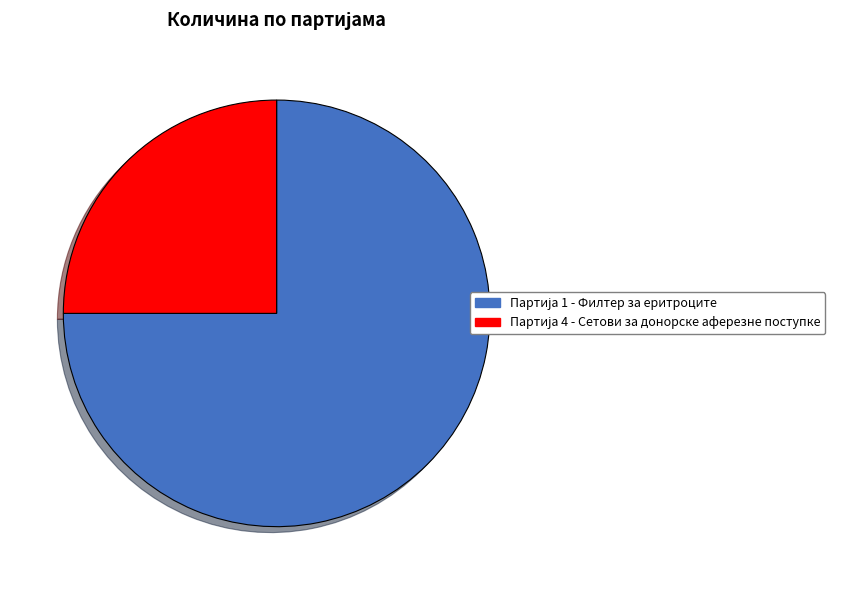

Is there any slice that represents more than half of the pie?

Yes